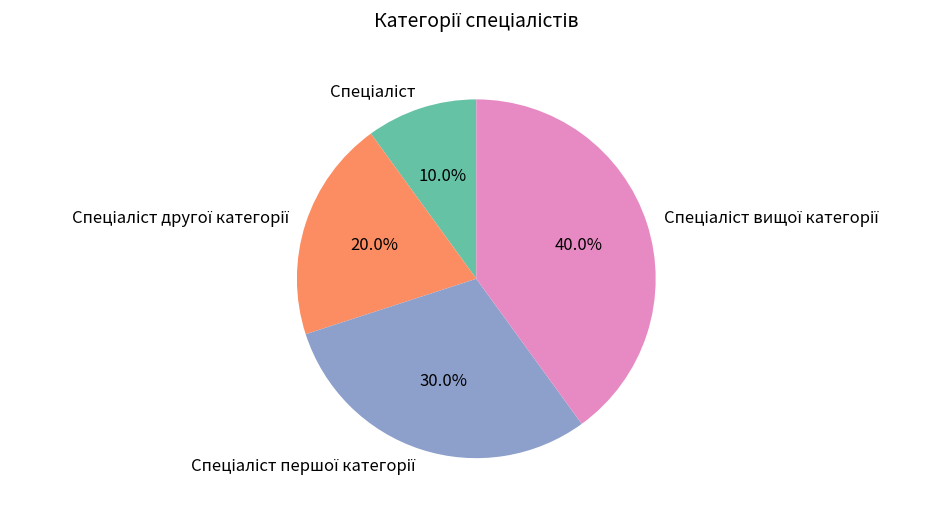

How many segments does this pie chart have?

4